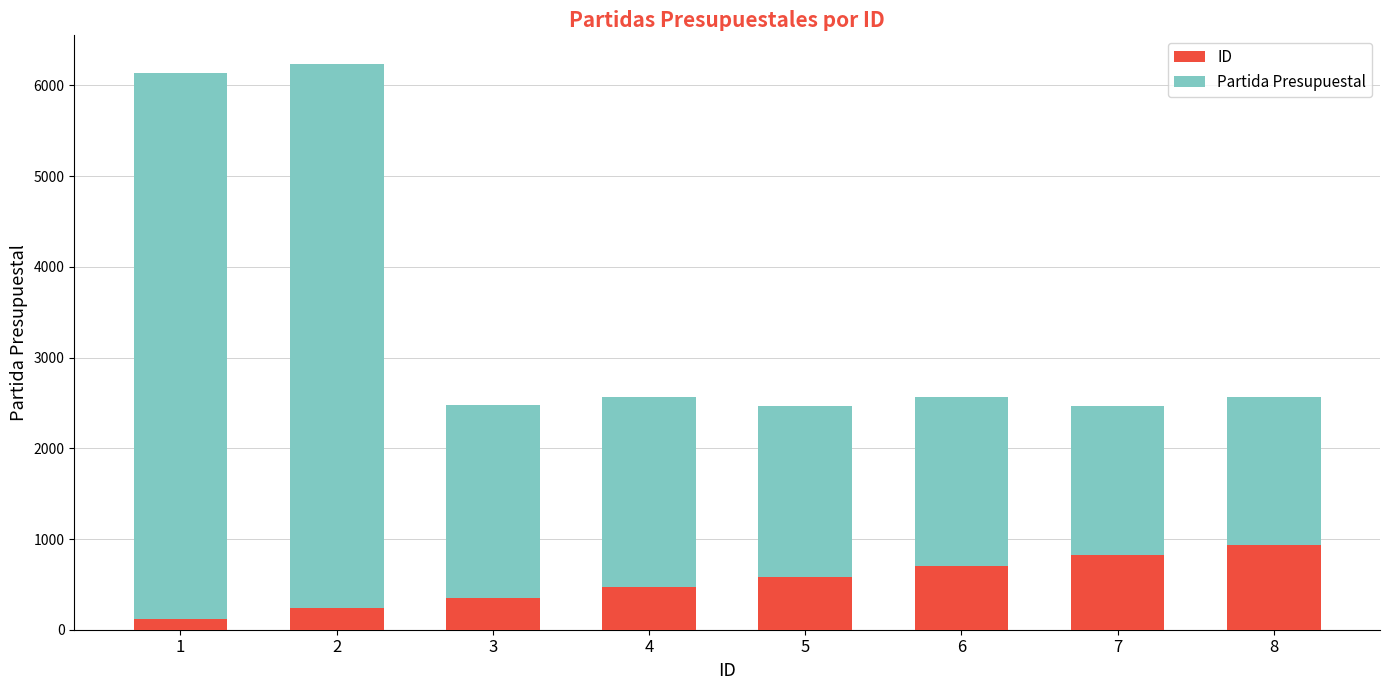

What is the sum of all ID values?

4212.7